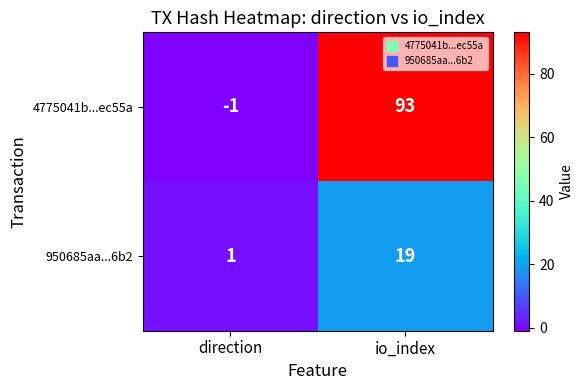

Which series has the largest range (max minus min)?

4775041b...ec55a